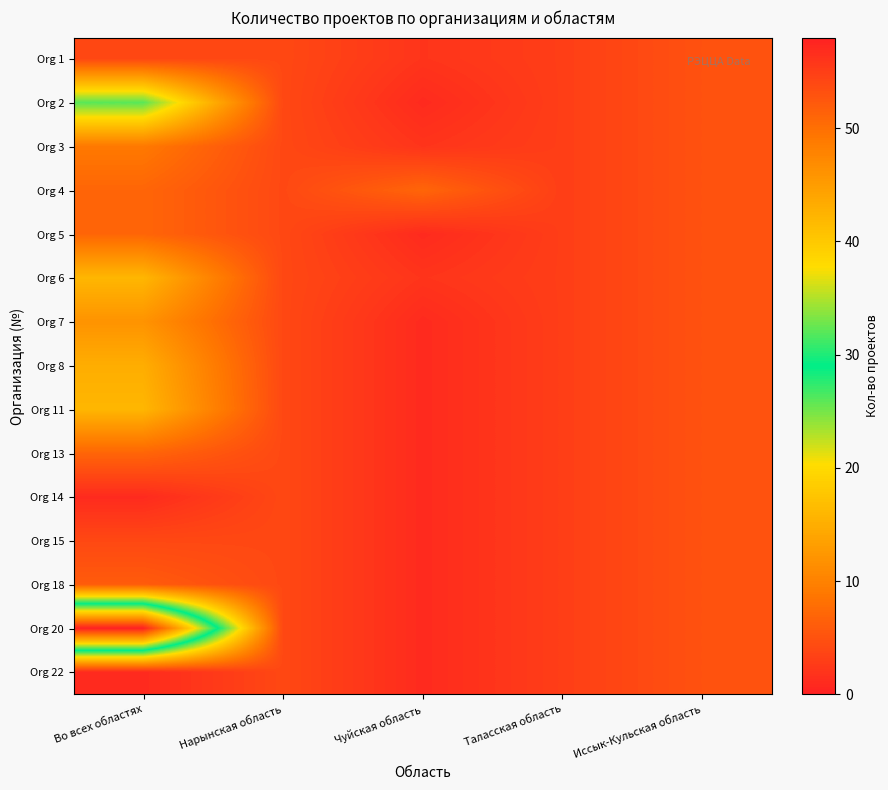

What is the maximum value shown in the chart?

58